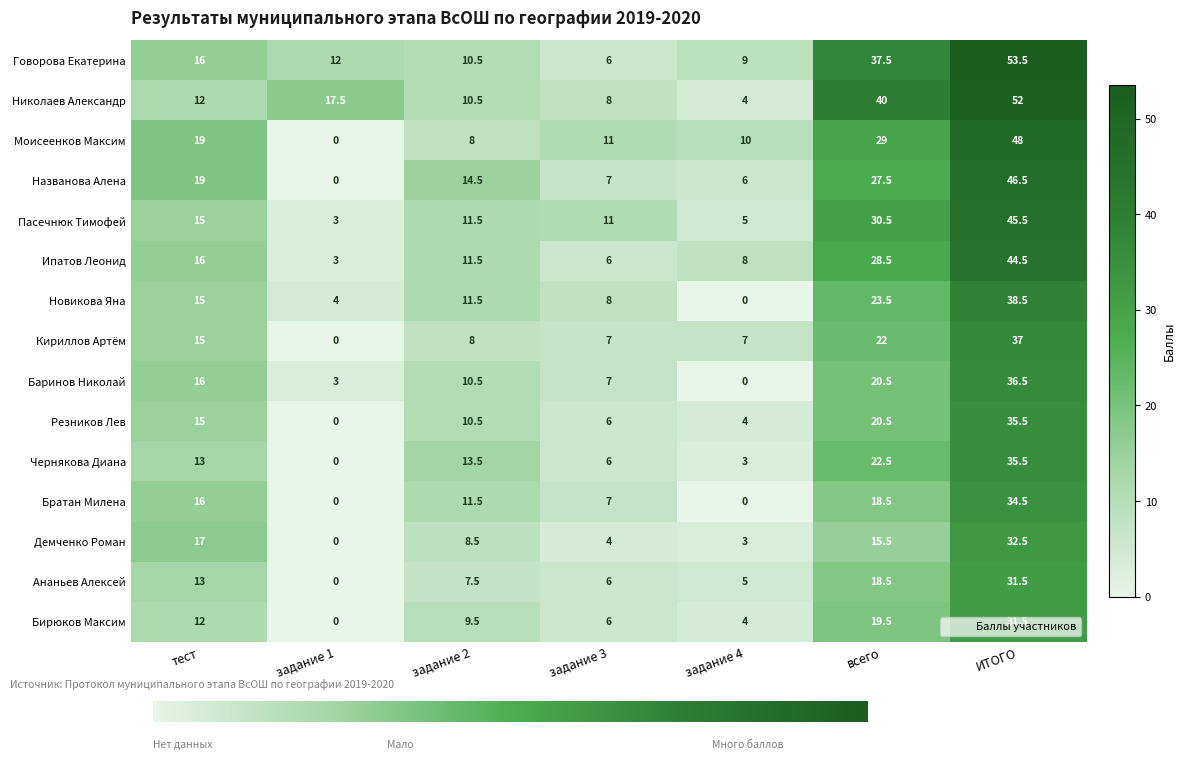

Is the value of Говорова Екатерина at задание 2 greater than the value of Чернякова Диана at задание 4?

Yes